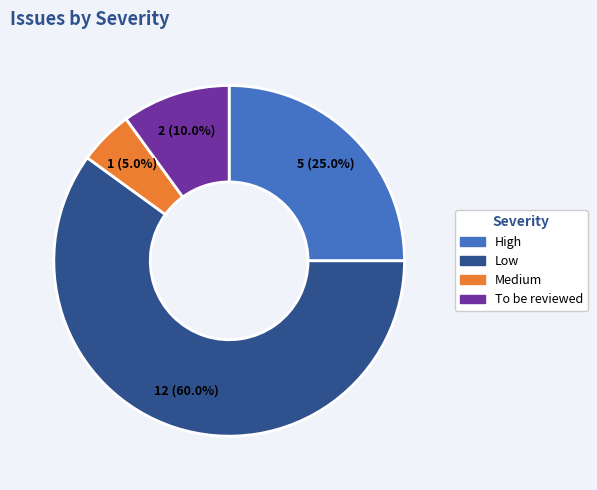

To the nearest percent, what is the combined percentage of Medium and Low?

65%